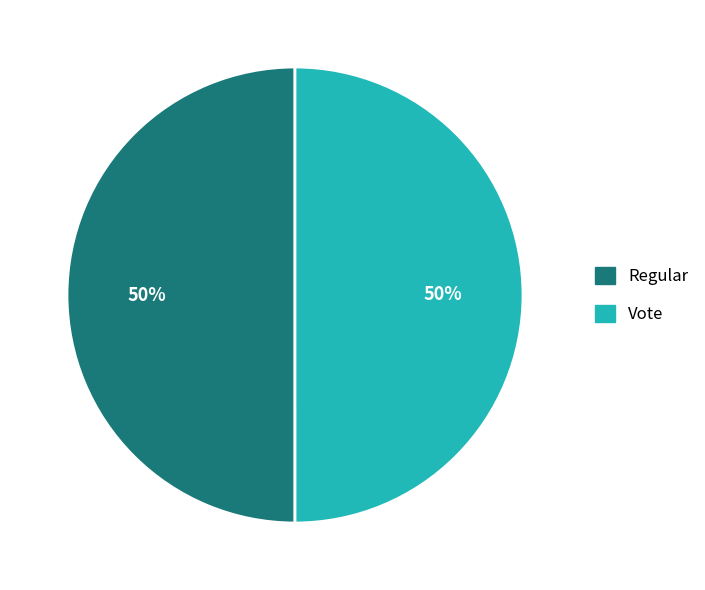

The Regular slice represents 50% of the pie. True or false?

True